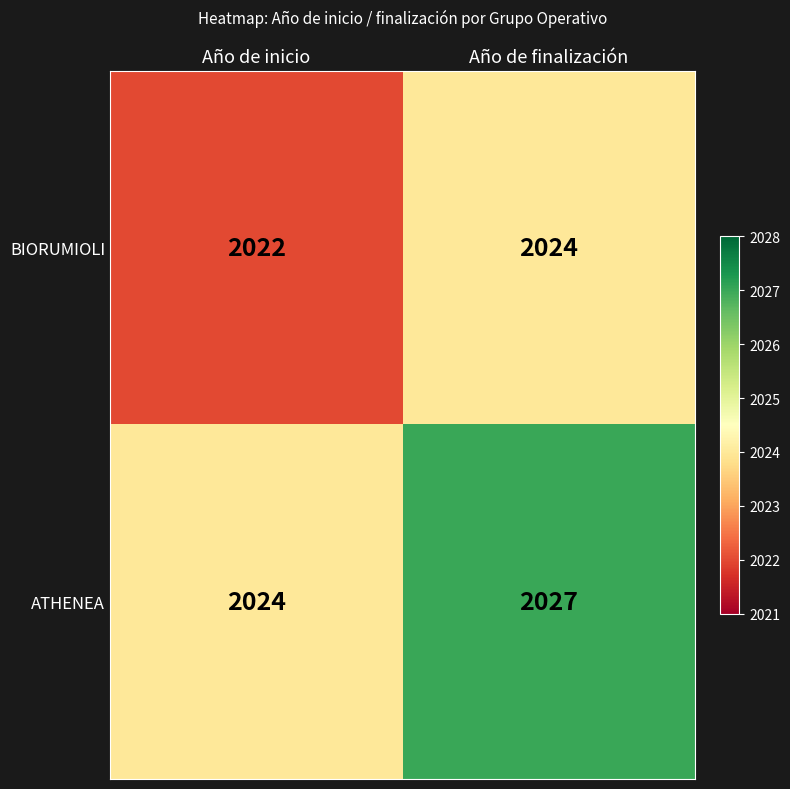

Reading right to left, transcribe all the data shown in this chart.

BIORUMIOLI: Año de finalización=2024	Año de inicio=2022
ATHENEA: Año de finalización=2027	Año de inicio=2024